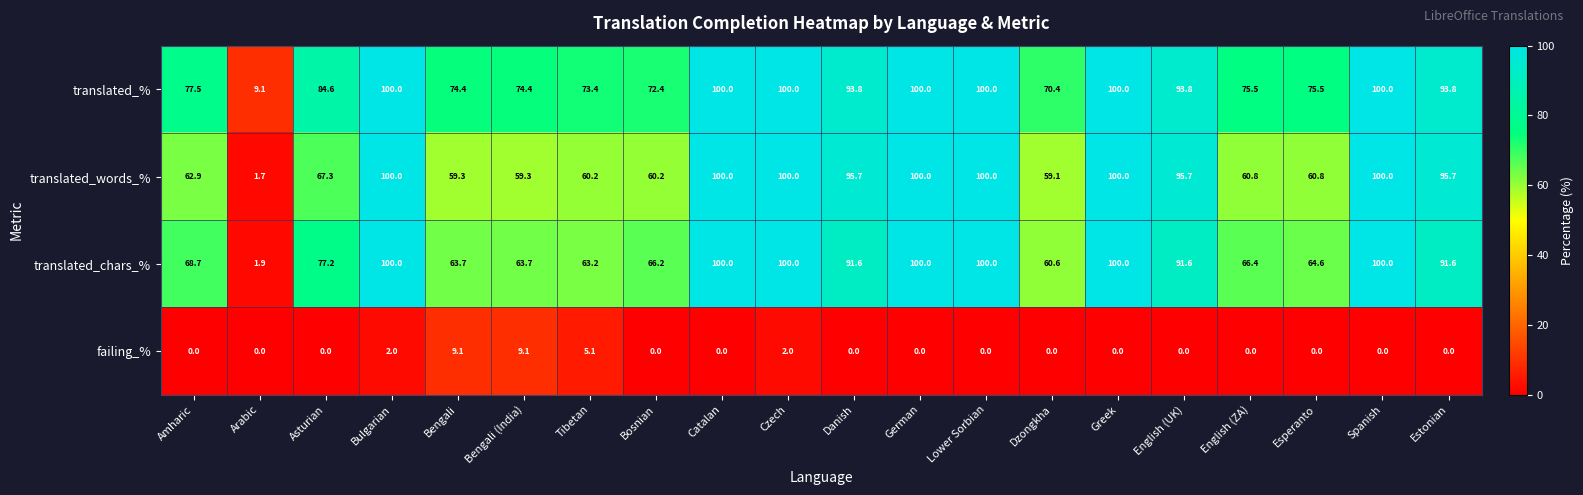

What is the total value across all series at Tibetan?

201.9